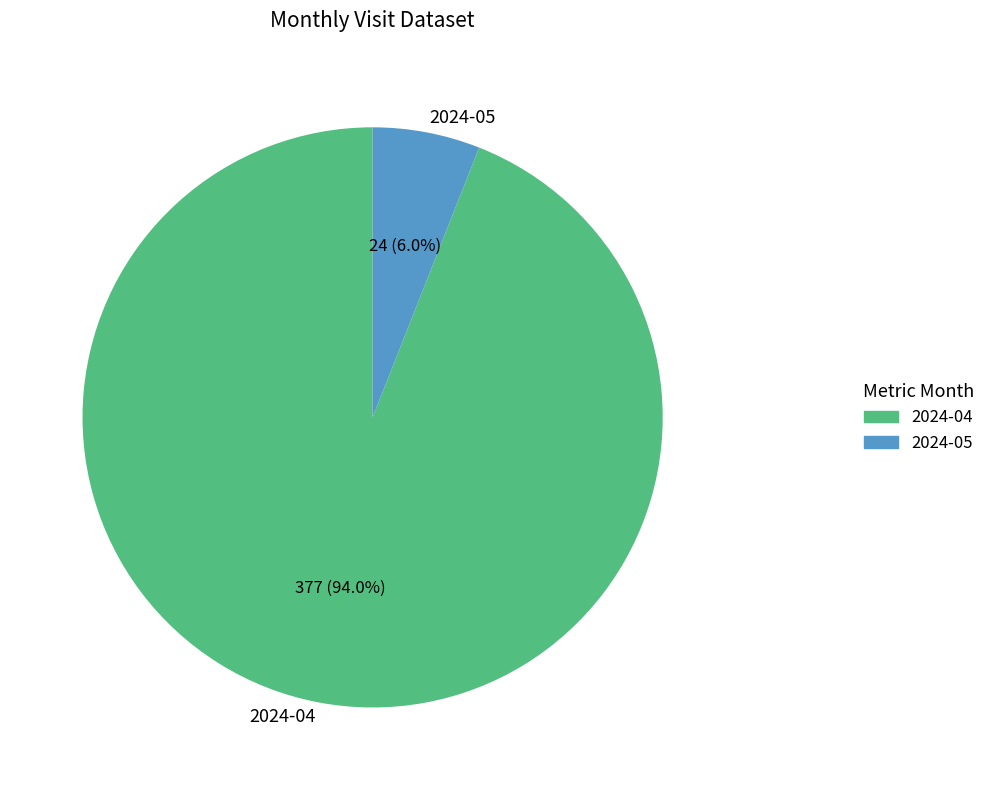

What is the ratio of the value at 2024-04 to the value at 2024-05?

15.7